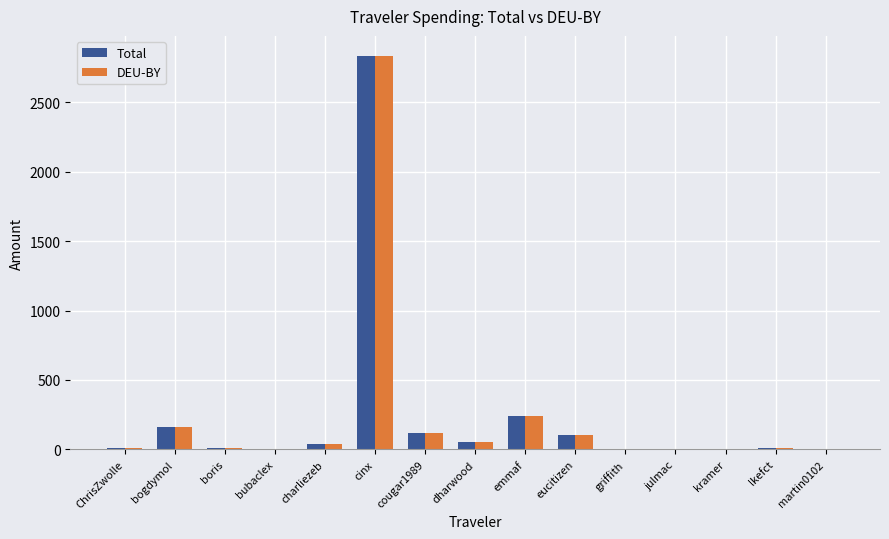

At which category does the chart reach its peak across all series?

cinx